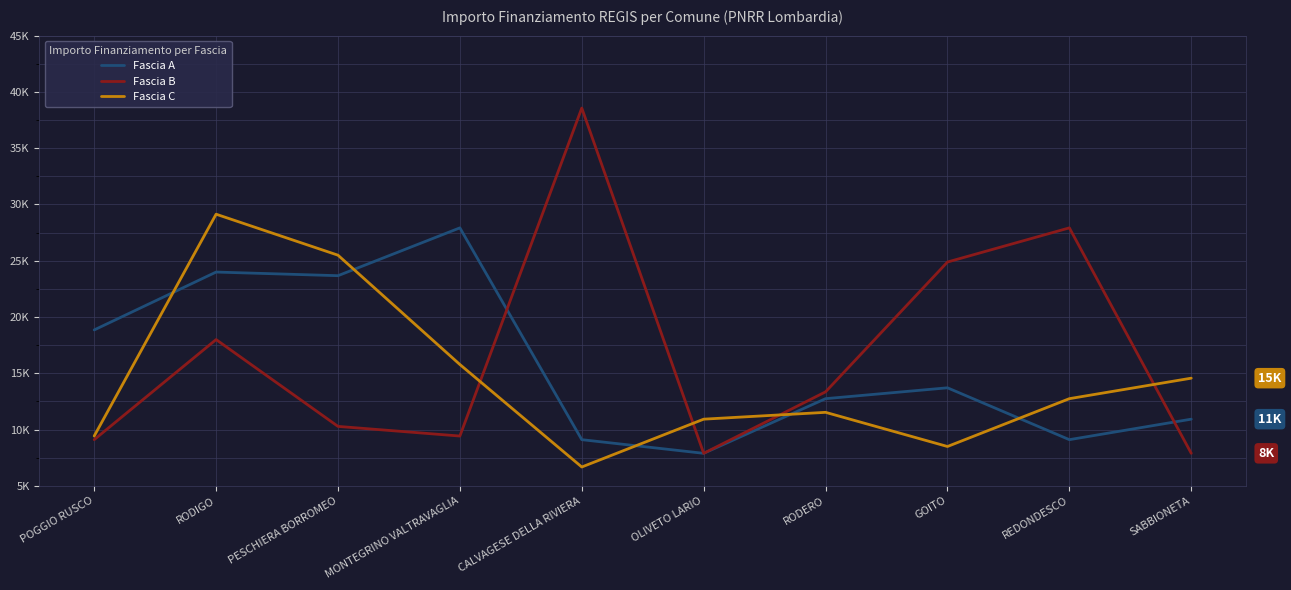

At which category is the sum across all series the highest?

RODIGO